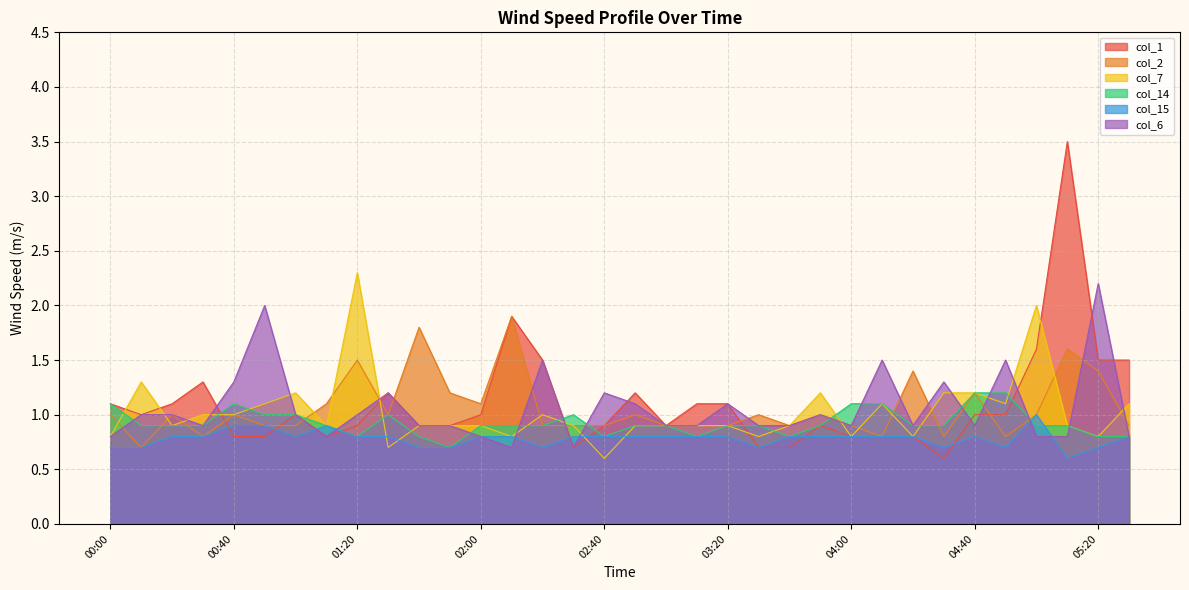

Rank the categories by col_6 value from highest to lowest.

05:20, 00:50, 02:20, 04:10, 04:50, 00:40, 04:30, 01:30, 02:40, 02:50, 03:20, 00:10, 00:20, 01:00, 01:20, 03:50, 00:30, 01:40, 01:50, 03:00, 03:10, 03:30, 03:40, 04:00, 04:20, 04:40, 00:00, 01:10, 02:00, 05:00, 05:10, 05:30, 02:10, 02:30